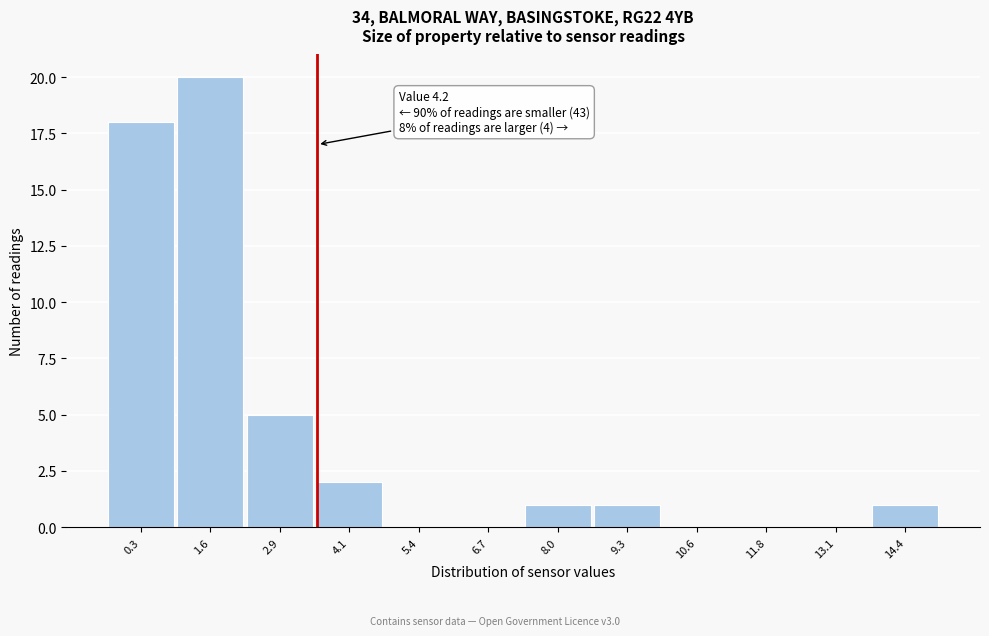

Reading left to right, list all the values displayed in this chart.

0.3=18	1.6=20	2.9=5	4.1=2	5.4=0	6.7=0	8.0=1	9.3=1	10.6=0	11.8=0	13.1=0	14.4=1